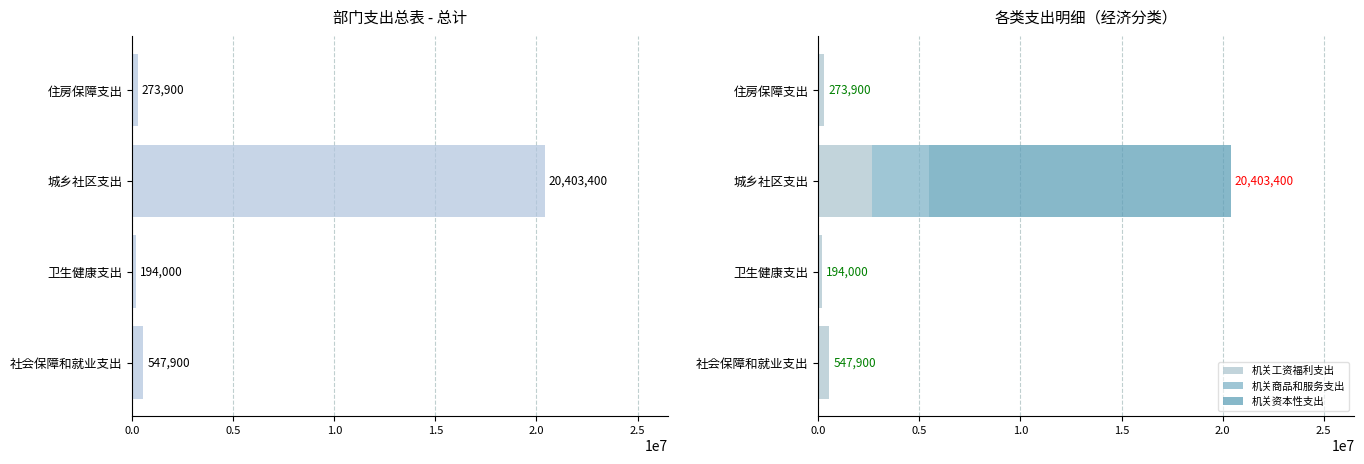

The 机关工资福利支出 series shows 2679700 at 城乡社区支出. True or false?

True